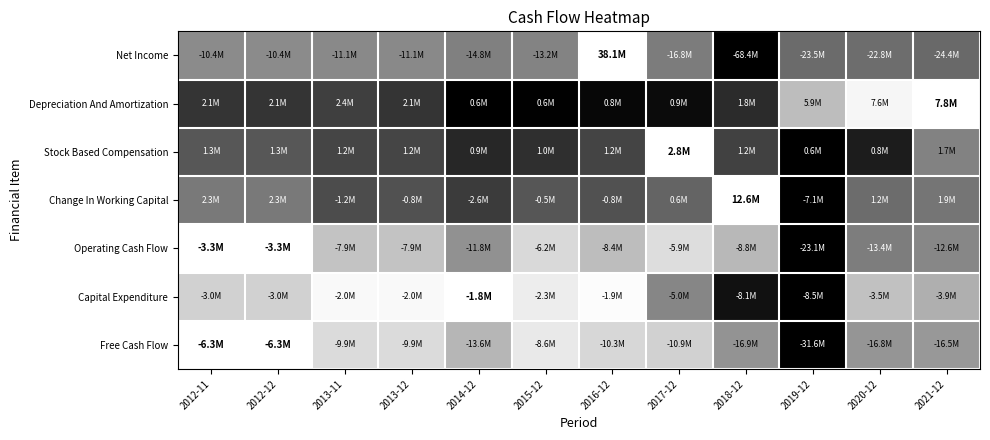

Reading left to right, list all the values displayed in this chart.

Net Income: 2012-11=0.5	2012-12=0.5	2013-11=0.5	2013-12=0.5	2014-12=0.5	2015-12=0.5	2016-12=1.0	2017-12=0.5	2018-12=0.0	2019-12=0.4	2020-12=0.4	2021-12=0.4
Depreciation And Amortization: 2012-11=0.2	2012-12=0.2	2013-11=0.2	2013-12=0.2	2014-12=0.0	2015-12=0.0	2016-12=0.0	2017-12=0.0	2018-12=0.2	2019-12=0.7	2020-12=1.0	2021-12=1.0
Stock Based Compensation: 2012-11=0.3	2012-12=0.3	2013-11=0.3	2013-12=0.3	2014-12=0.2	2015-12=0.2	2016-12=0.3	2017-12=1.0	2018-12=0.3	2019-12=0.0	2020-12=0.1	2021-12=0.5
Change In Working Capital: 2012-11=0.5	2012-12=0.5	2013-11=0.3	2013-12=0.3	2014-12=0.2	2015-12=0.3	2016-12=0.3	2017-12=0.4	2018-12=1.0	2019-12=0.0	2020-12=0.4	2021-12=0.5
Operating Cash Flow: 2012-11=1.0	2012-12=1.0	2013-11=0.8	2013-12=0.8	2014-12=0.6	2015-12=0.9	2016-12=0.7	2017-12=0.9	2018-12=0.7	2019-12=0.0	2020-12=0.5	2021-12=0.5
Capital Expenditure: 2012-11=0.8	2012-12=0.8	2013-11=1.0	2013-12=1.0	2014-12=1.0	2015-12=0.9	2016-12=1.0	2017-12=0.5	2018-12=0.1	2019-12=0.0	2020-12=0.8	2021-12=0.7
Free Cash Flow: 2012-11=1.0	2012-12=1.0	2013-11=0.9	2013-12=0.9	2014-12=0.7	2015-12=0.9	2016-12=0.8	2017-12=0.8	2018-12=0.6	2019-12=0.0	2020-12=0.6	2021-12=0.6